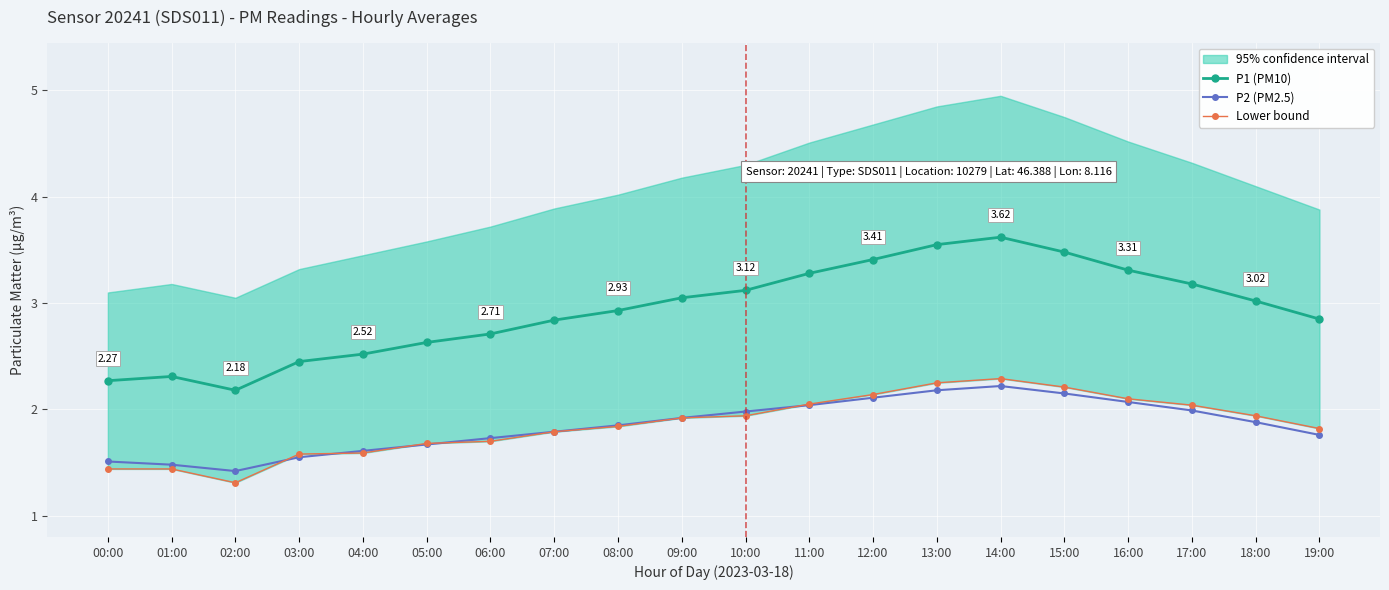

Rank the series by their maximum value, from lowest to highest.

P2 (PM2.5), Lower bound, P1 (PM10)